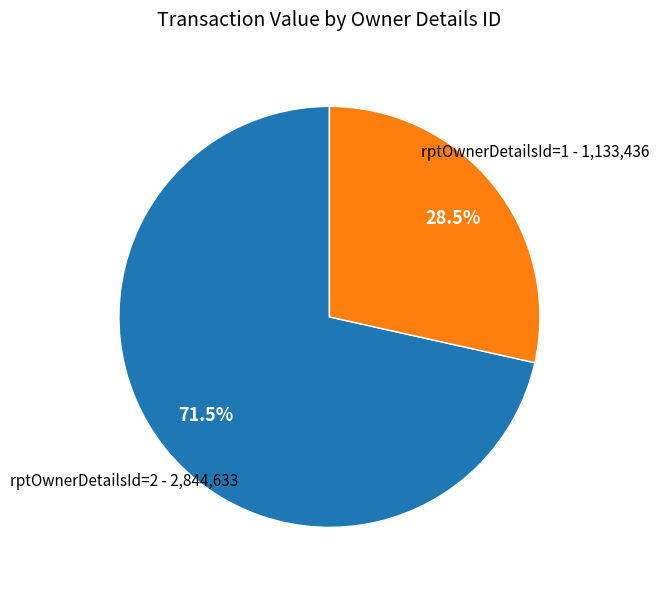

Is there any slice that represents more than half of the pie?

Yes